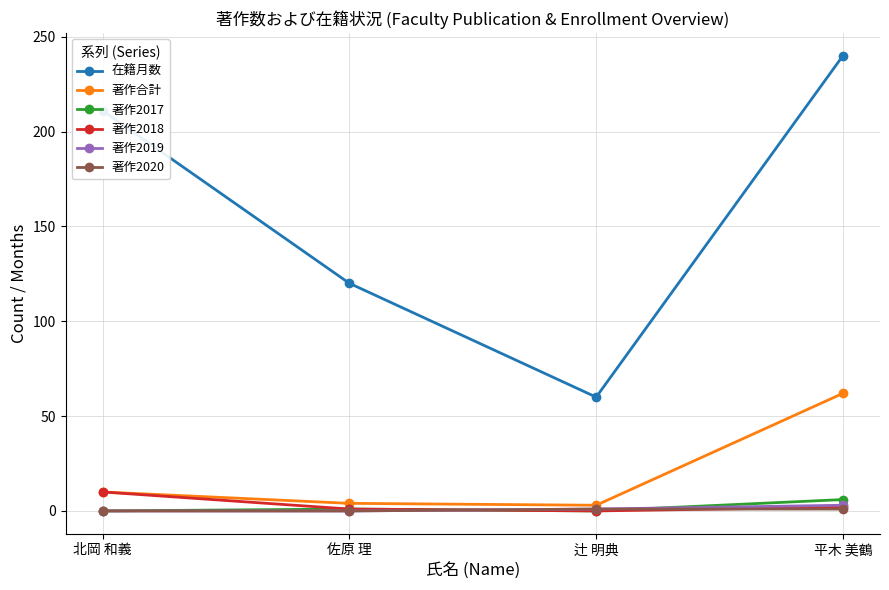

What are all the series names shown in the legend?

在籍月数, 著作合計, 著作2017, 著作2018, 著作2019, 著作2020